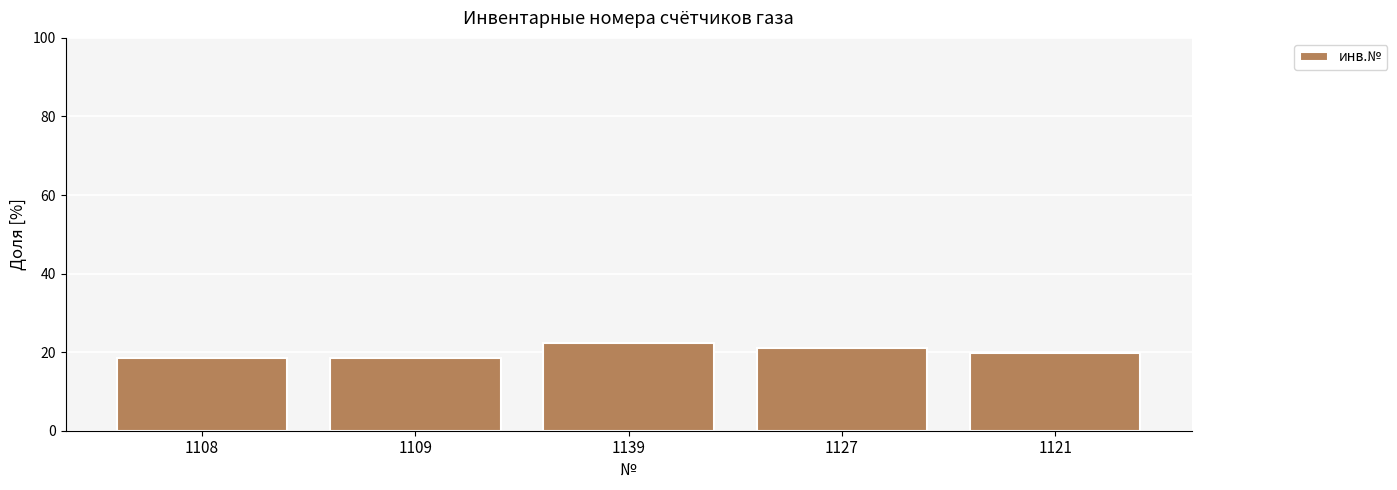

What is the difference between the second highest and second lowest values?

2.5